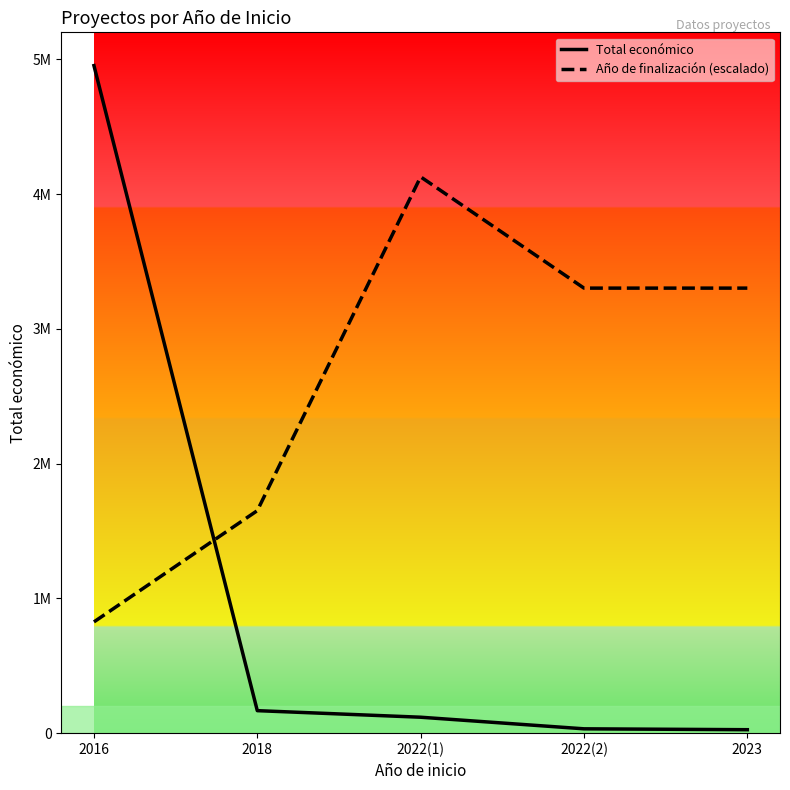

Reading right to left, transcribe all the data shown in this chart.

Total económico: 25640.0	32242.0	118285.0	166980.0	4953160.0
Año de finalización (escalado): 3302106.7	3302106.7	4127633.3	1651053.3	825526.7